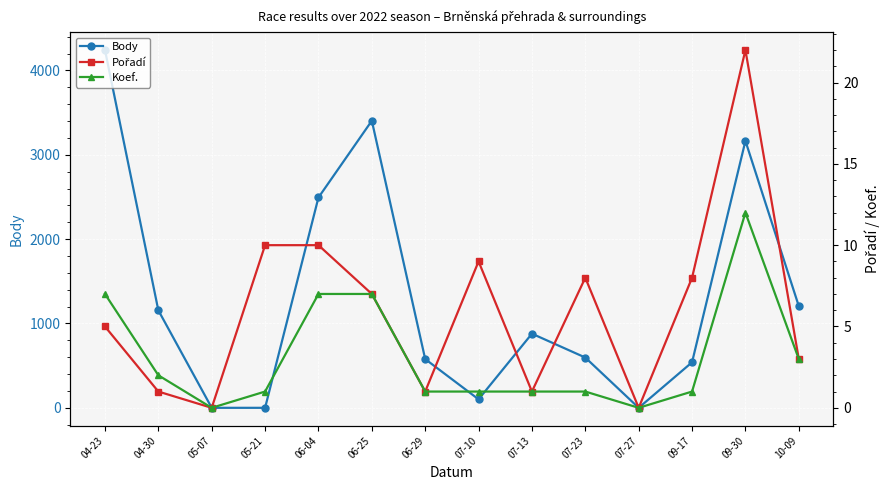

The value of Pořadí at 09-30 is 36. True or false?

False